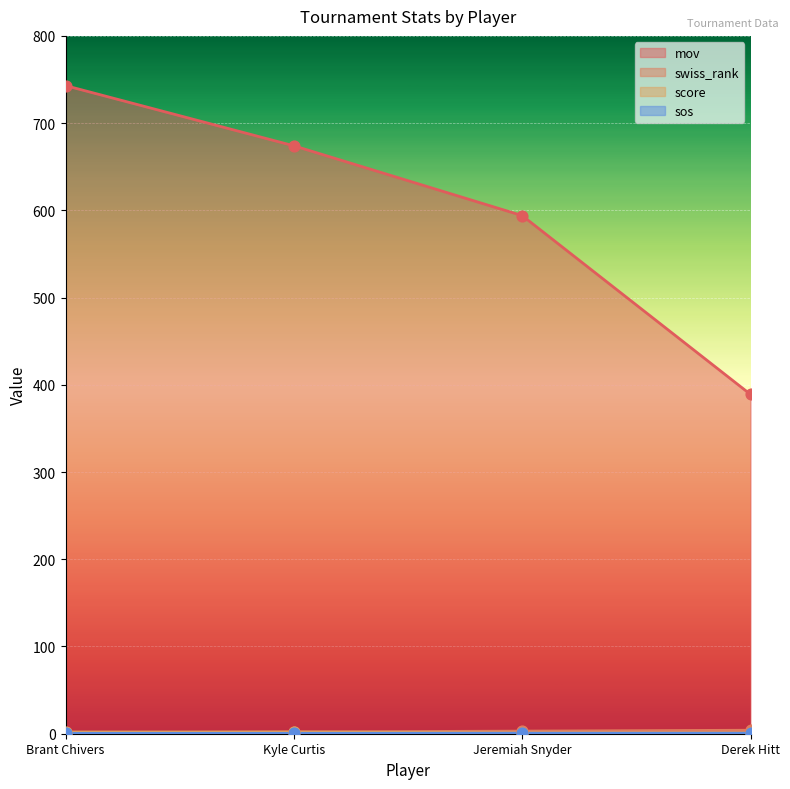

Which series reaches the minimum Y coordinate?

sos